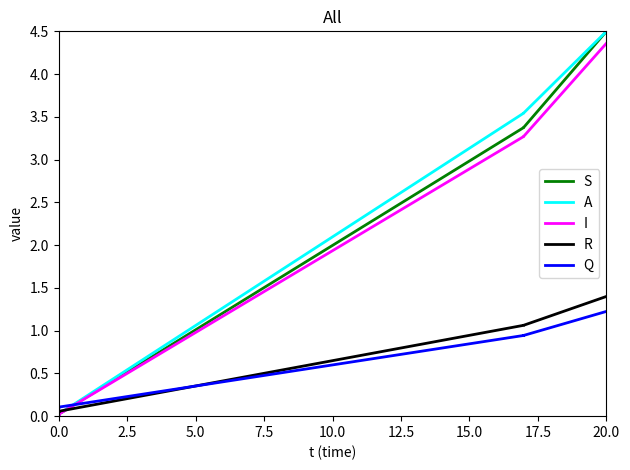

Does the chart have visible grid lines?

No